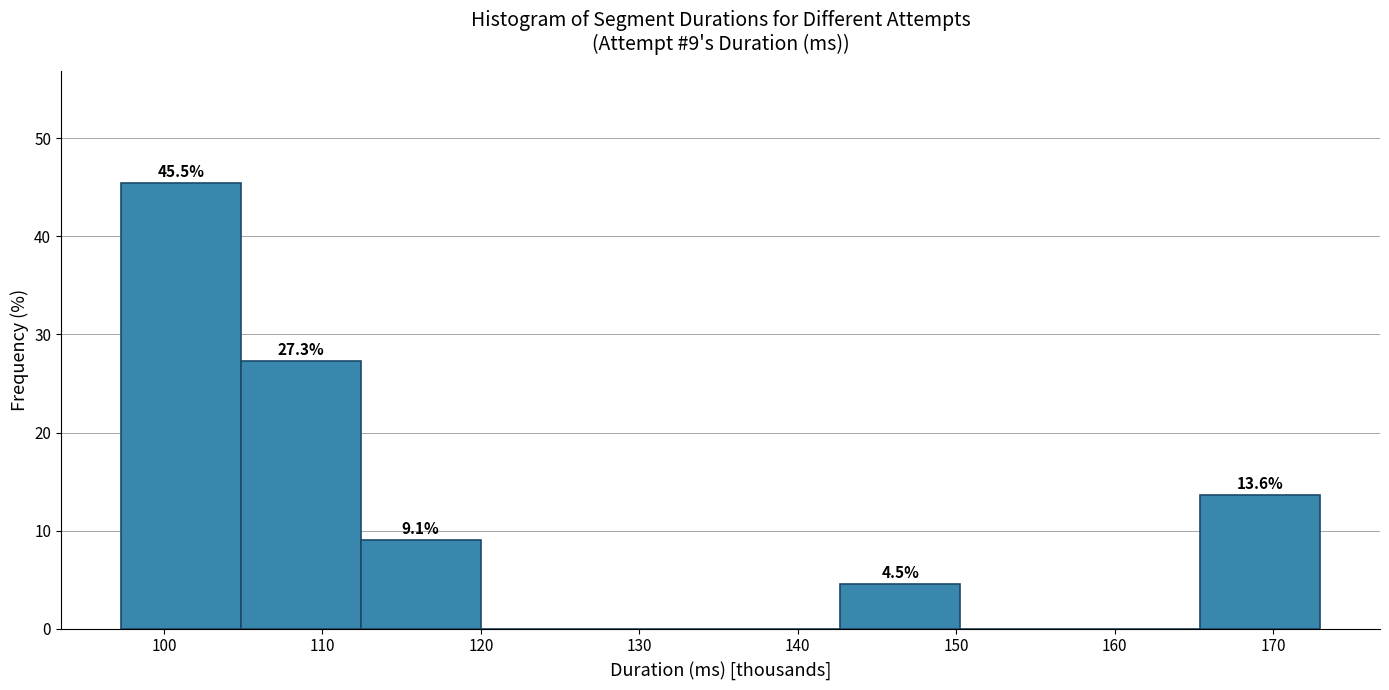

Which range on the x-axis has the tallest bar?

97 to 105